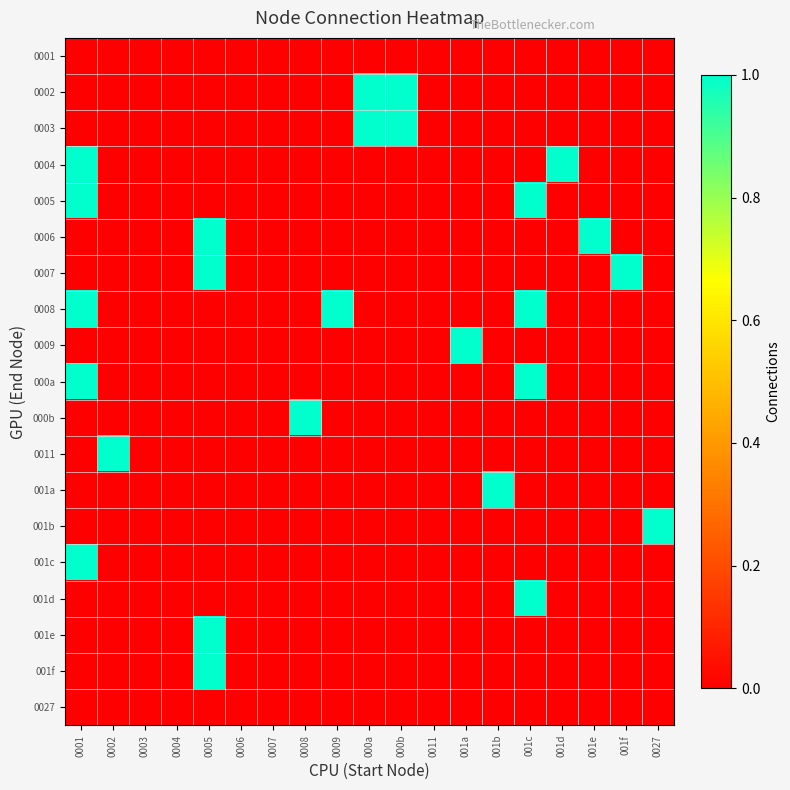

Which label corresponds to the smallest value in the chart?

0001